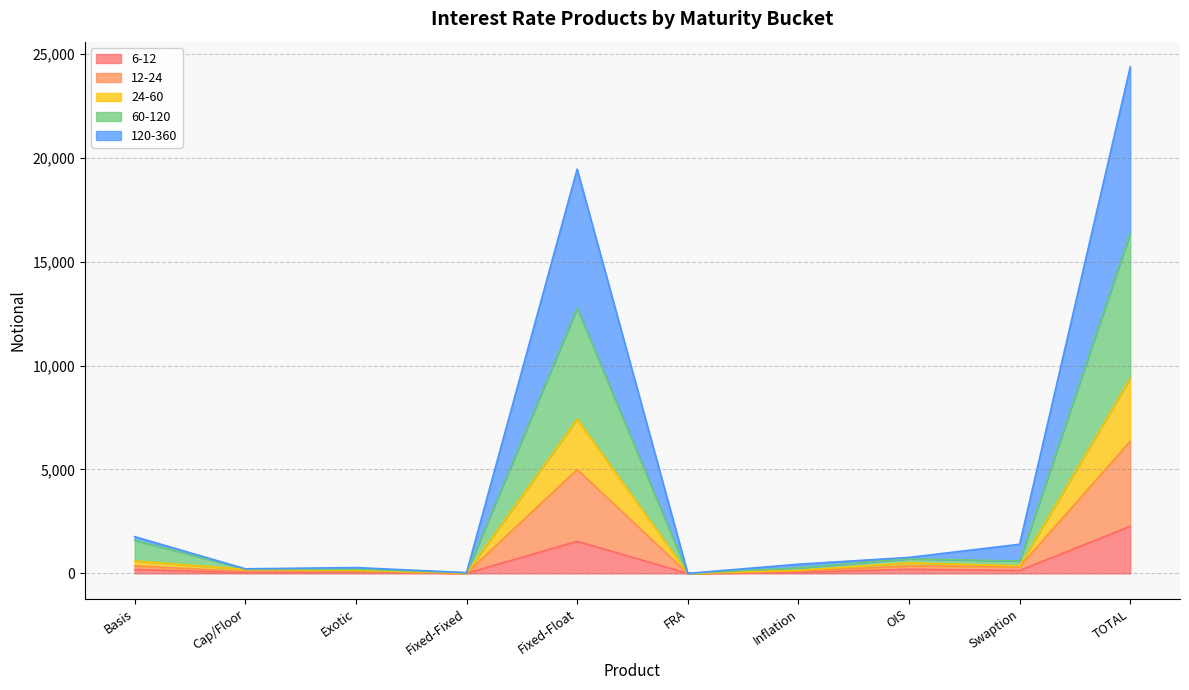

At which category is the sum across all series the highest?

TOTAL